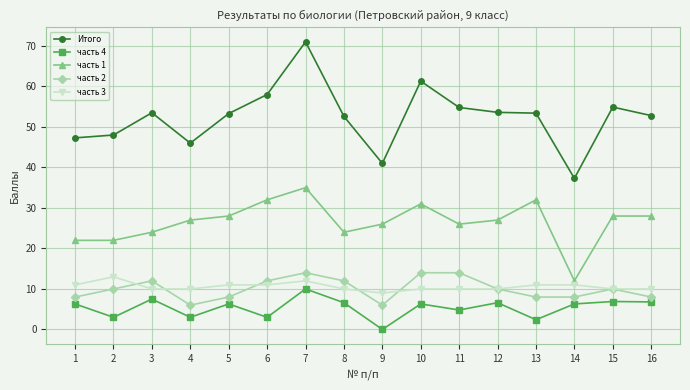

Which series changed the most between 7 and 13?

Итого